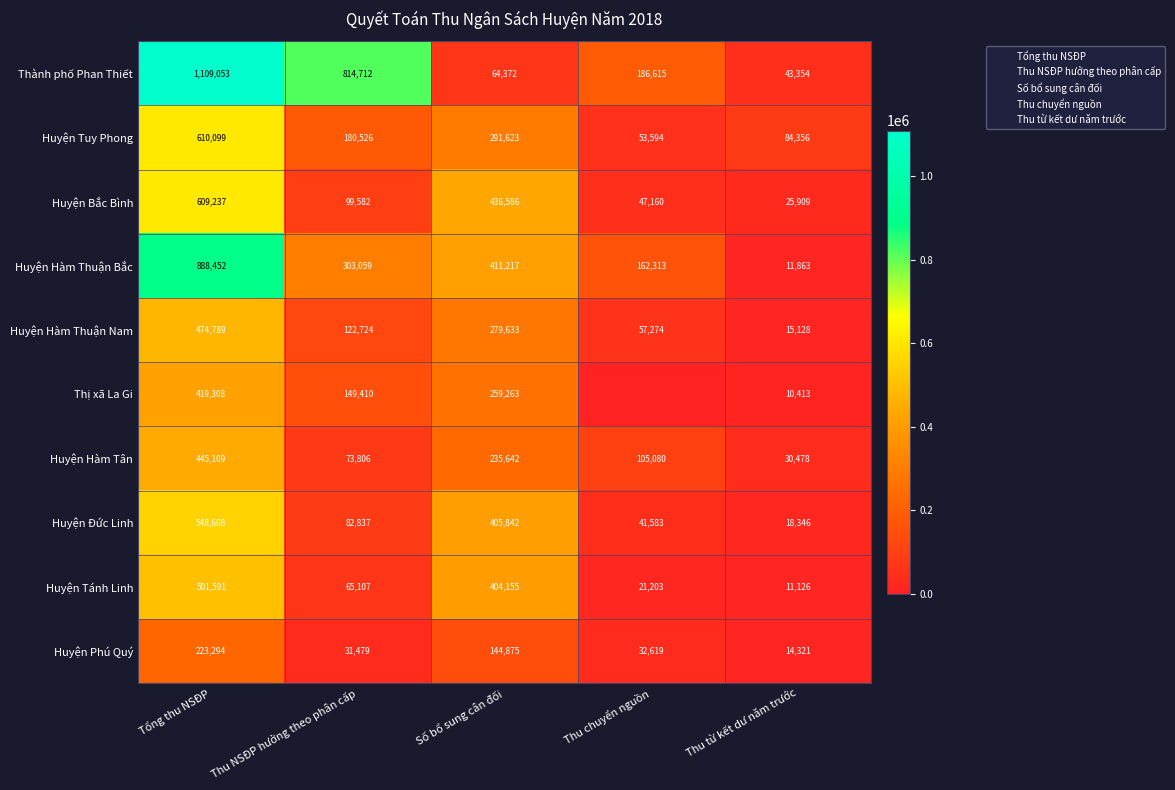

Is the value of Huyện Tánh Linh at Tổng thu NSĐP greater than the value of Huyện Tuy Phong at Tổng thu NSĐP?

No